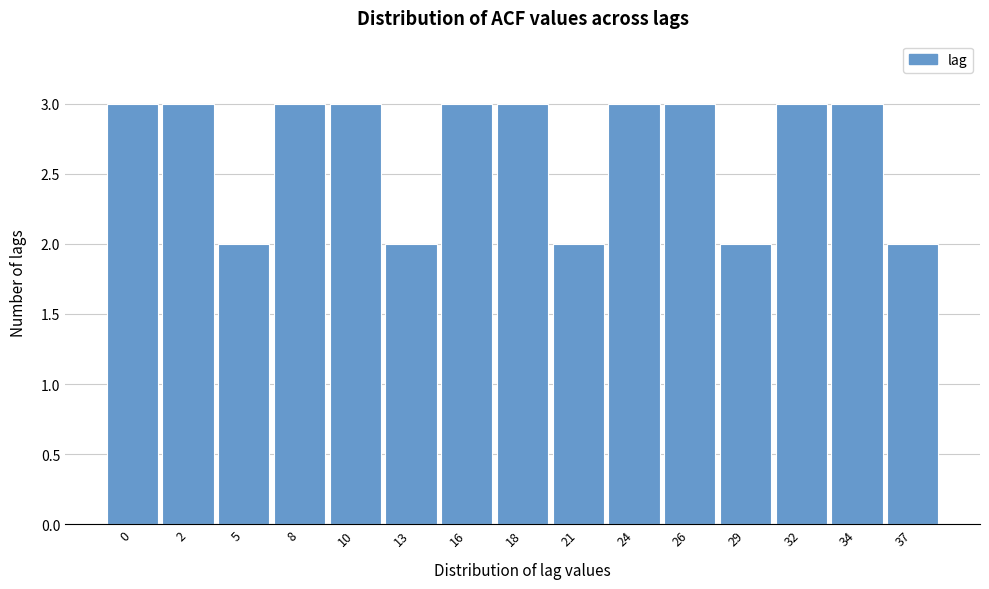

Reading left to right, what are all the values shown in this chart?

0=3	2=3	5=2	8=3	10=3	13=2	16=3	18=3	21=2	24=3	26=3	29=2	32=3	34=3	37=2